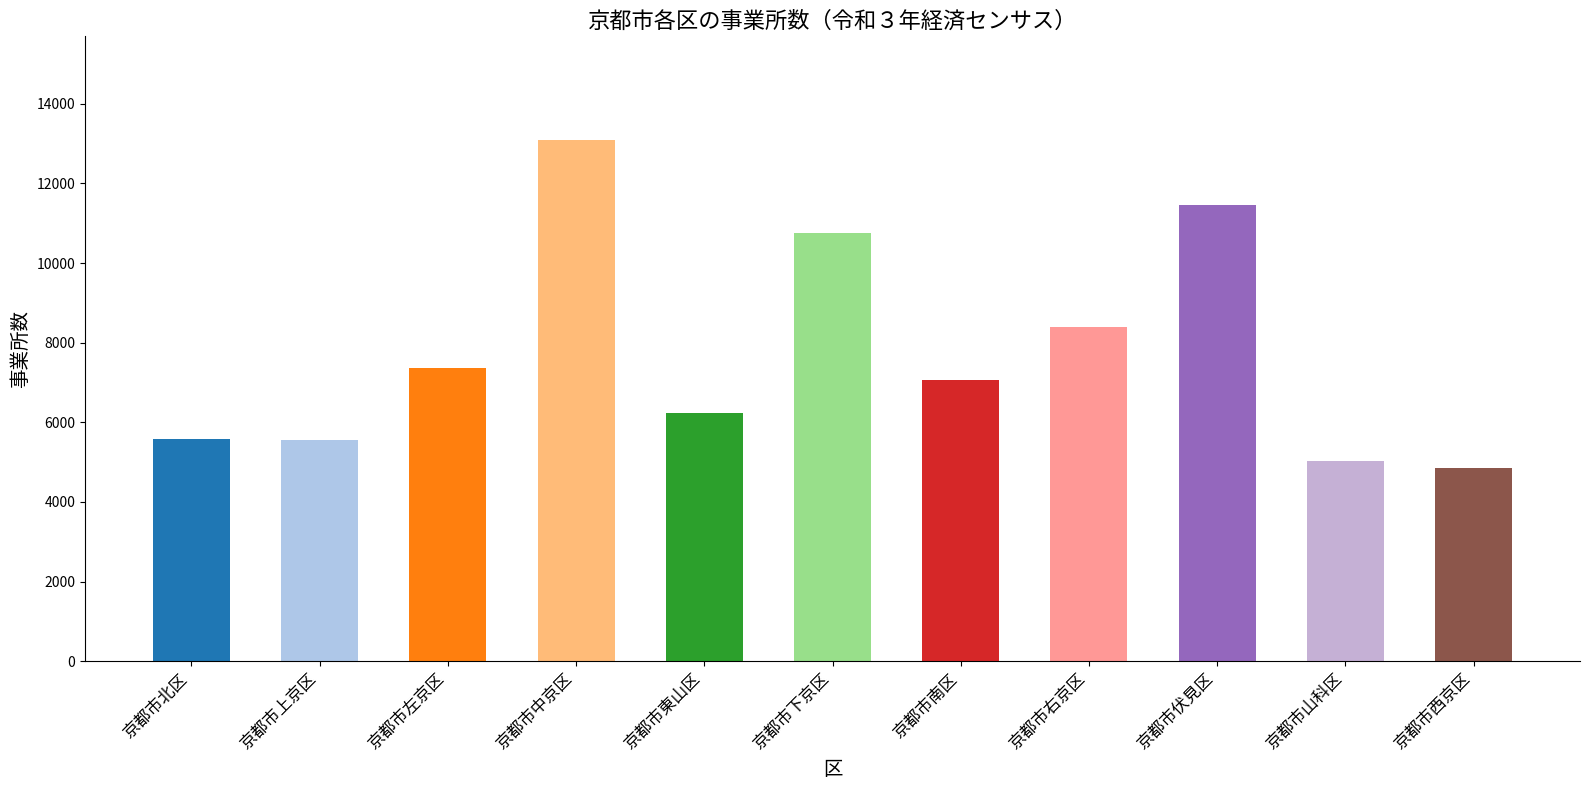

The chart shows a value of 6226 at 京都市東山区. True or false?

True